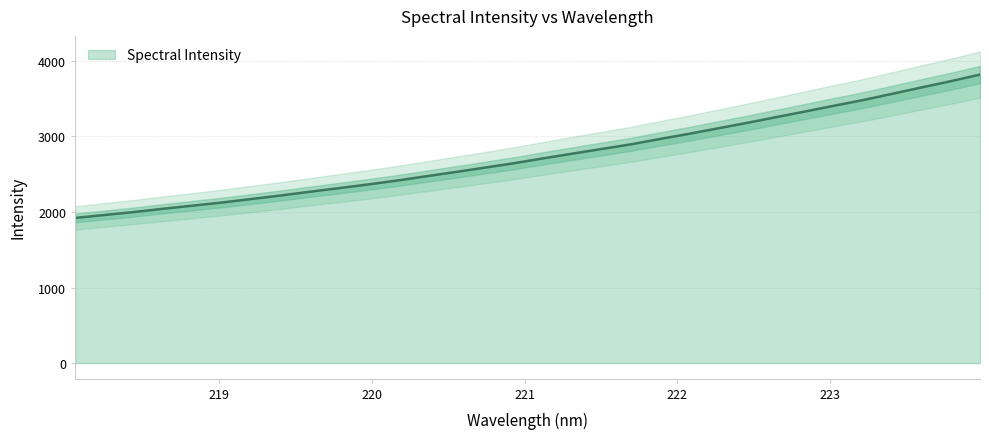

Reading left to right, transcribe all the data shown in this chart.

1922.3	1960.8	1999.6	2042.9	2083.7	2124.9	2171.0	2217.5	2266.9	2314.9	2363.9	2415.8	2472.6	2528.8	2586.4	2644.9	2709.2	2771.5	2833.0	2894.4	2965.5	3034.0	3106.9	3179.7	3255.7	3331.1	3408.2	3483.1	3566.4	3650.3	3732.6	3820.2